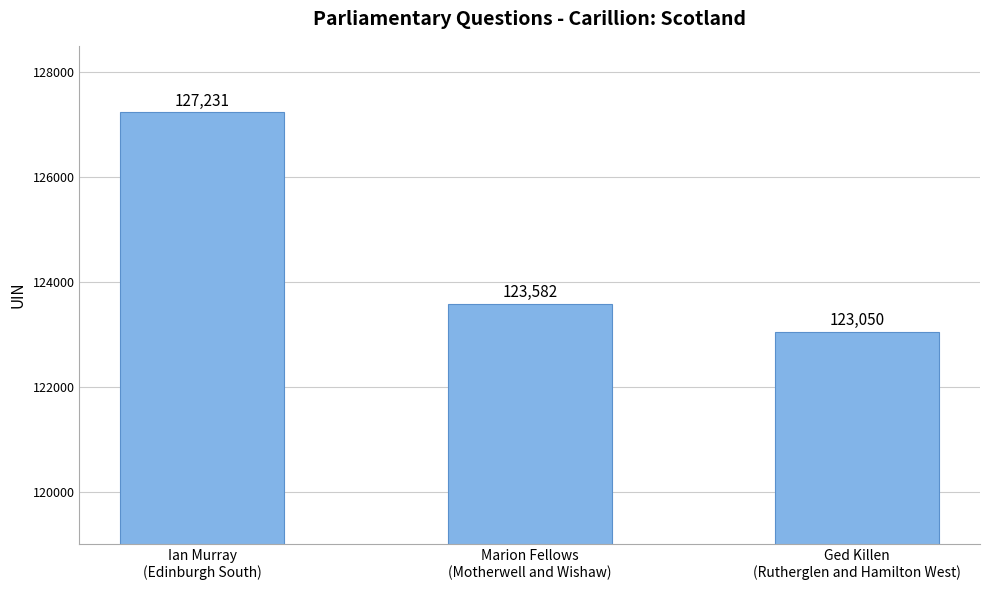

At which label does the data first exceed 123582?

Ian Murray
(Edinburgh South)